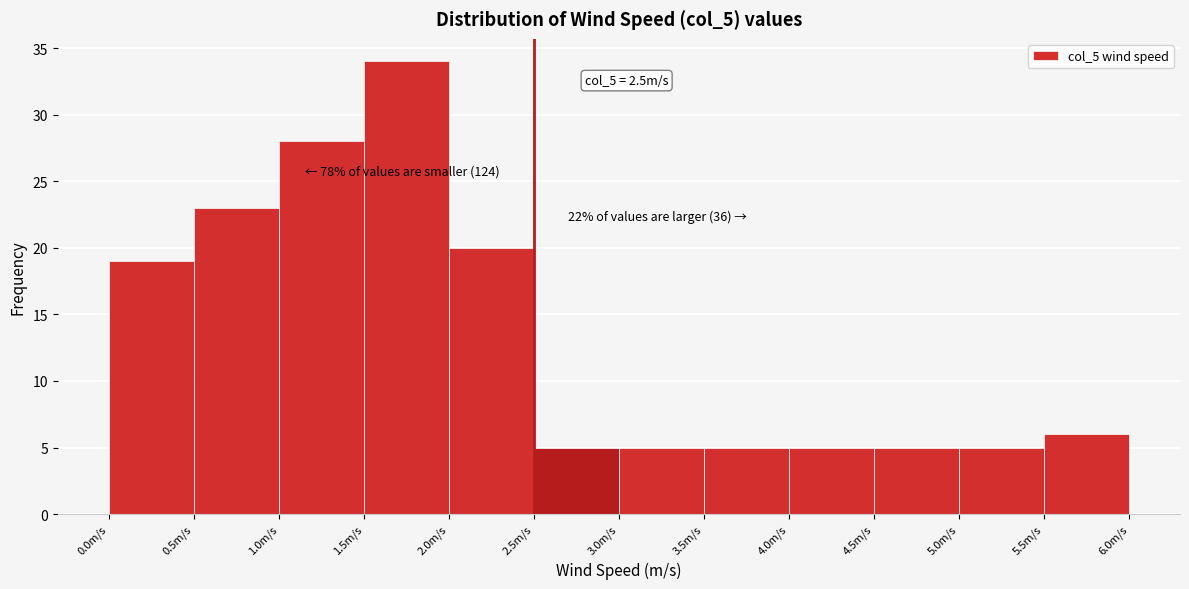

Which range on the x-axis has the tallest bar?

1.5 to 2.0